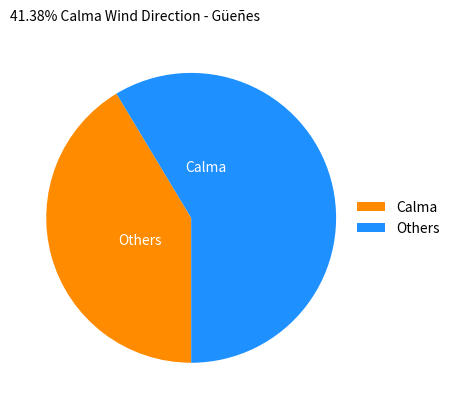

Count the number of slices in the pie.

2